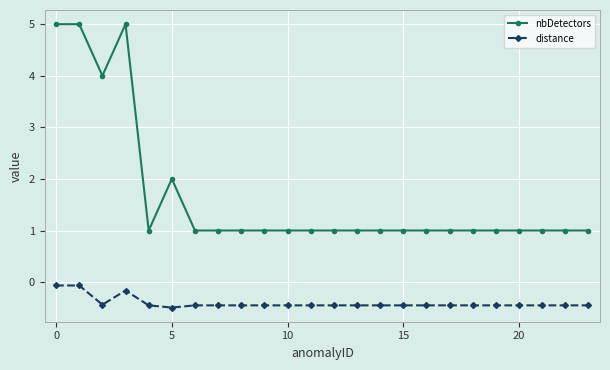

Rank the series by their average value, from highest to lowest.

nbDetectors, distance